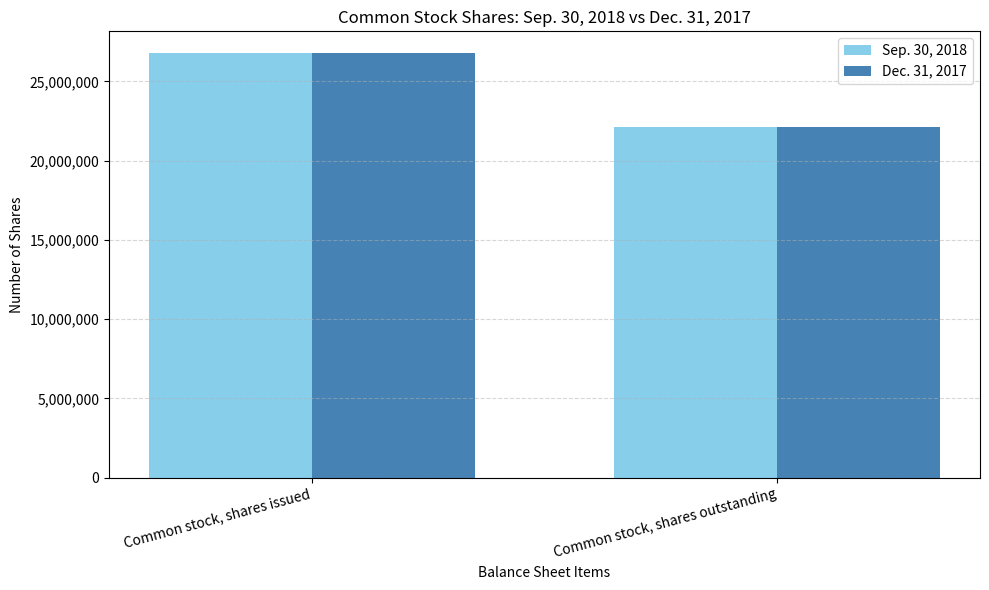

The Dec. 31, 2017 series shows 32562315 at Common stock, shares outstanding. True or false?

False